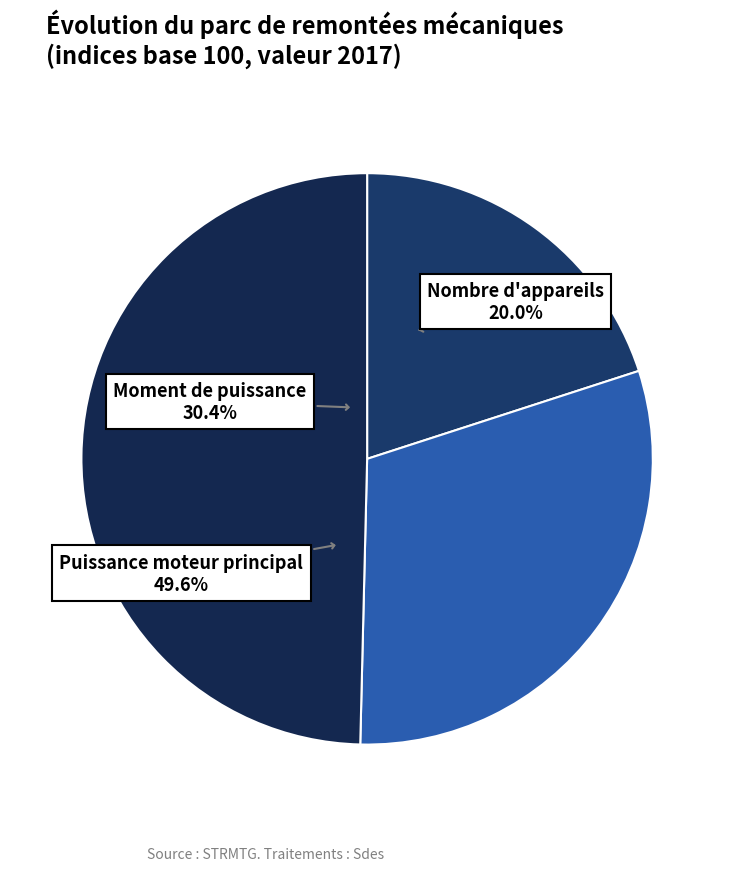

Rank the categories by value from lowest to highest.

Nombre d'appareils, Moment de puissance, Puissance moteur principal